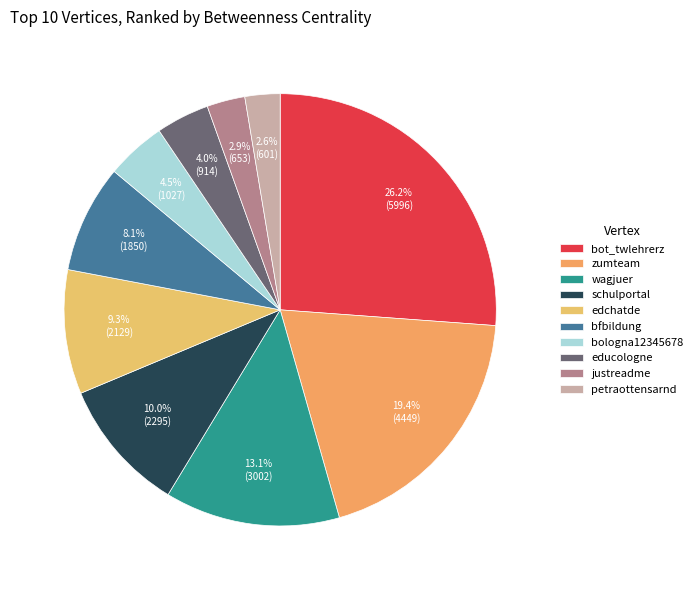

What portion of the pie excludes edchatde?

90.7%